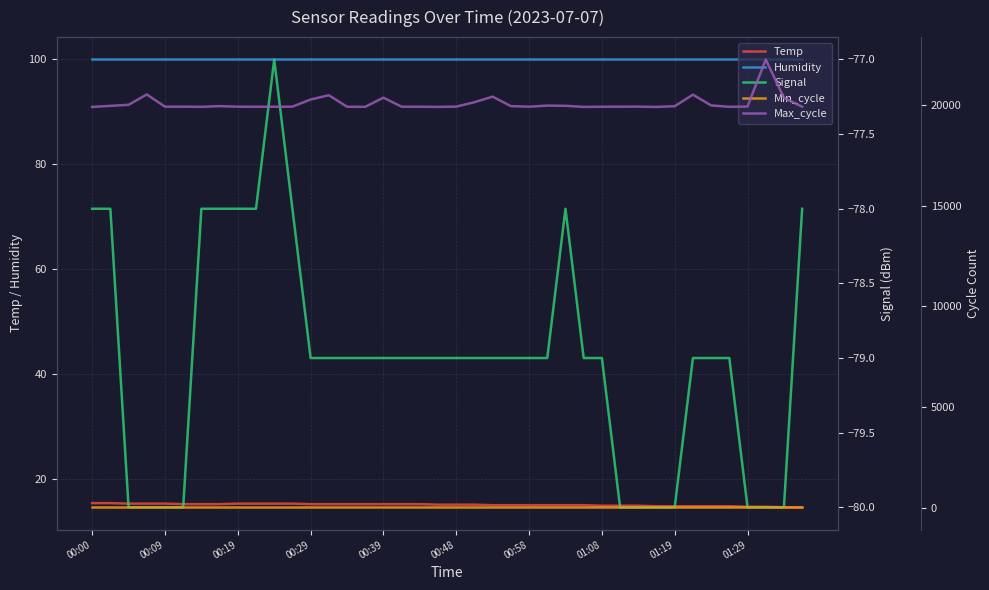

The Max_cycle series shows 13405.6 at 23. True or false?

False